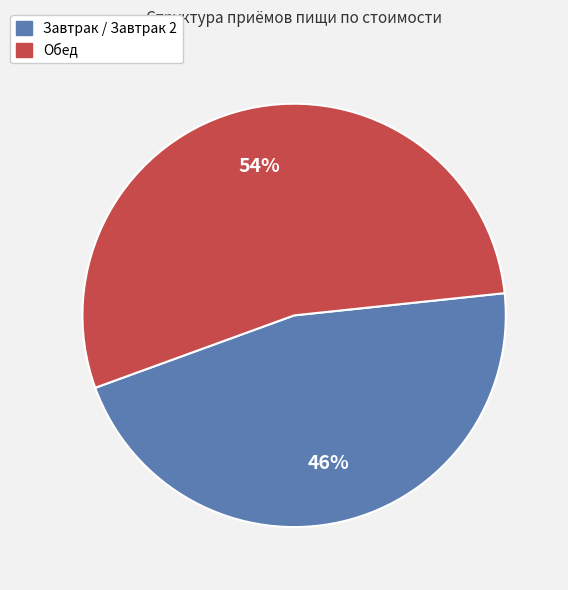

To the nearest percent, what is the average slice percentage?

50%